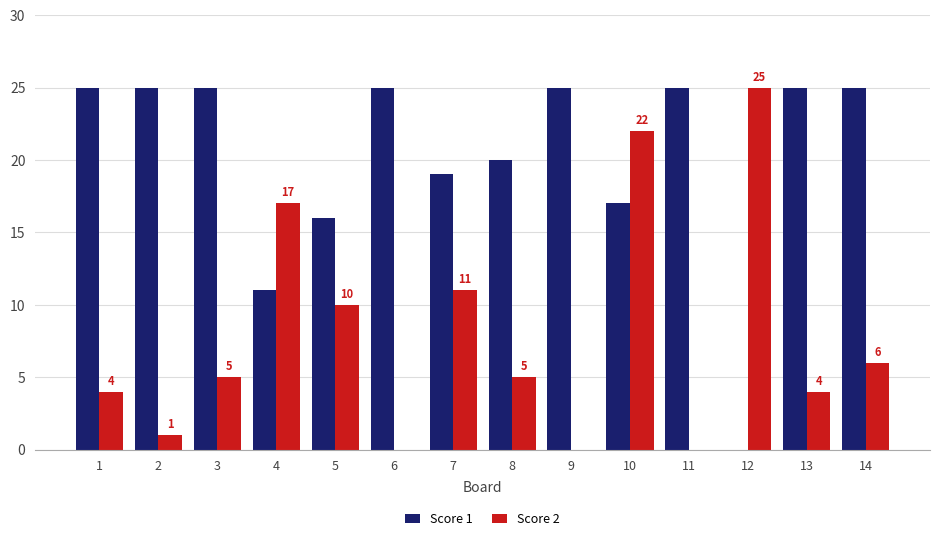

Which category has the highest value in the Score 2 series?

12